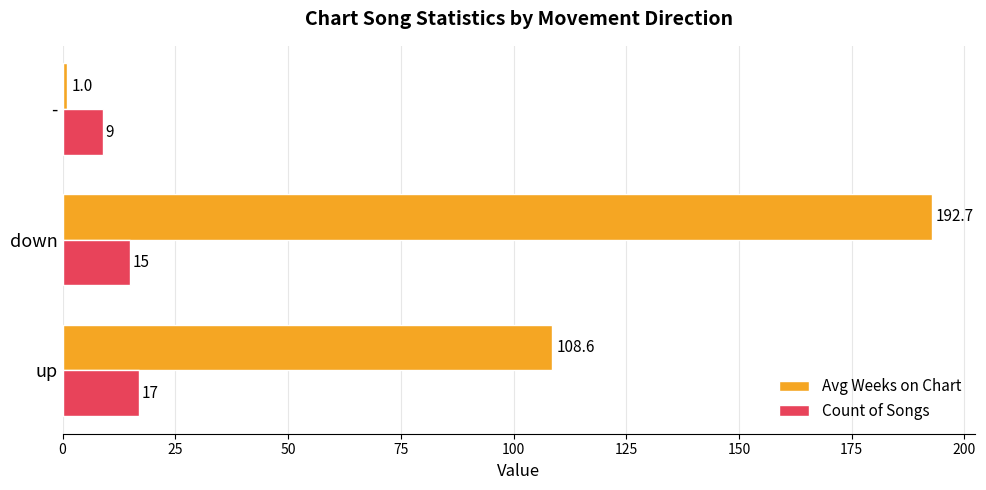

Which category has the lowest value in the Count of Songs series?

-